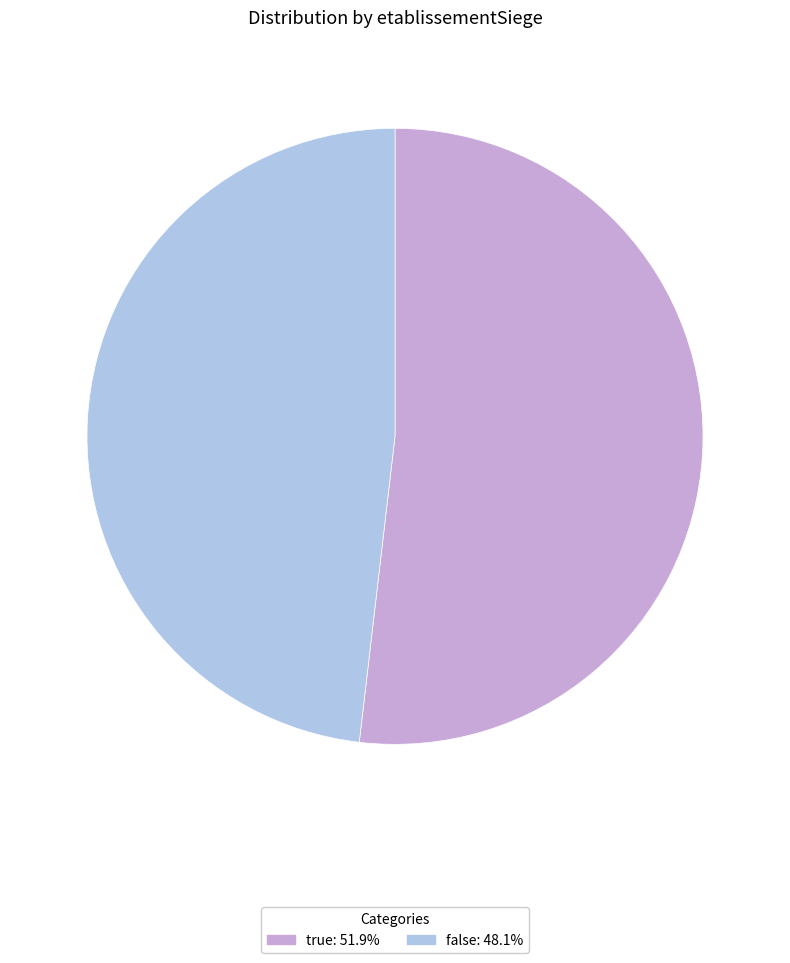

Count the number of slices in the pie.

2